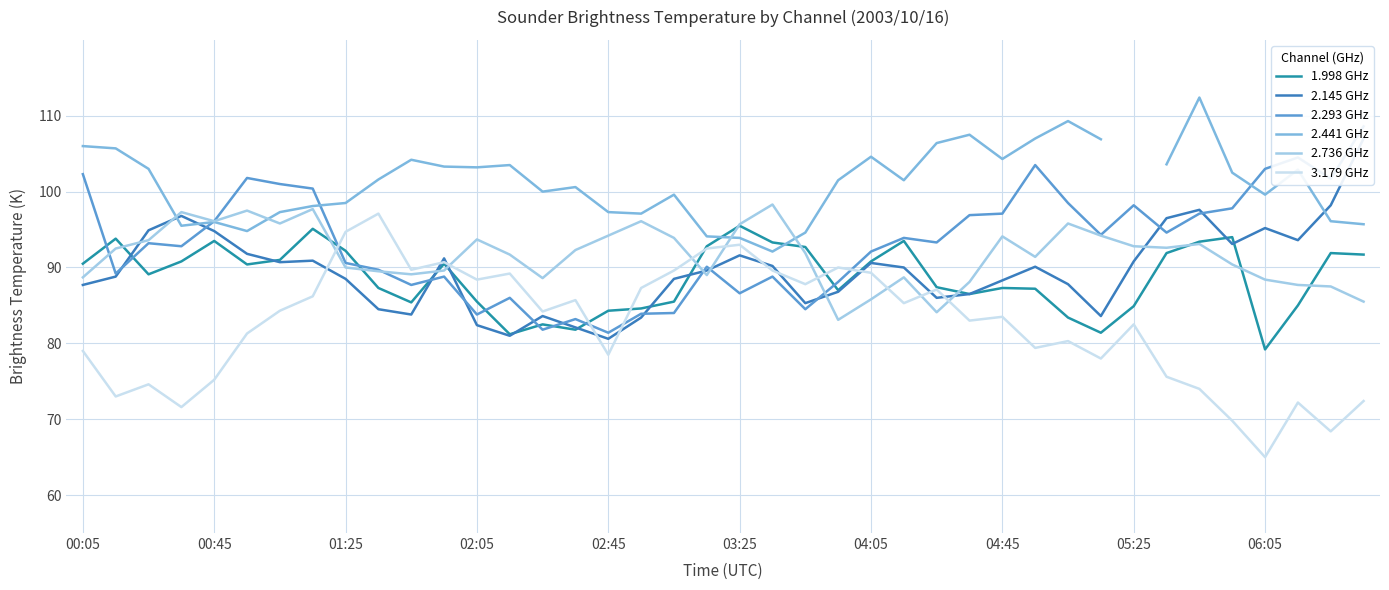

Read the 1.998 GHz value at 02:05.

85.5